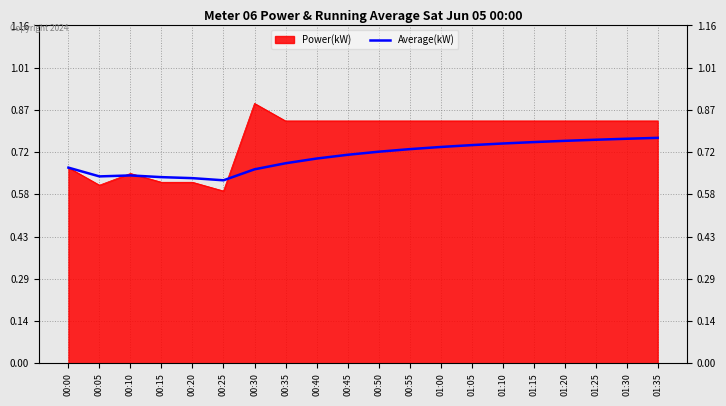

Reading left to right, transcribe all the data shown in this chart.

0.7	0.6	0.6	0.6	0.6	0.6	0.7	0.7	0.7	0.7	0.7	0.7	0.7	0.7	0.8	0.8	0.8	0.8	0.8	0.8